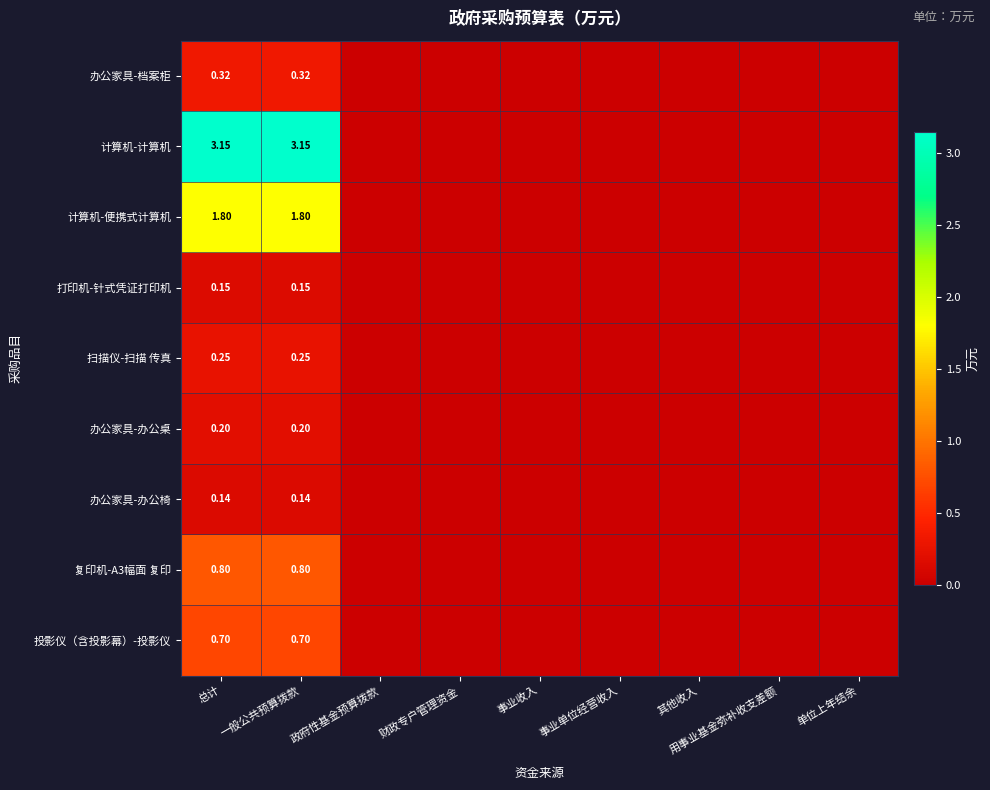

At which category is the sum across all series the highest?

总计